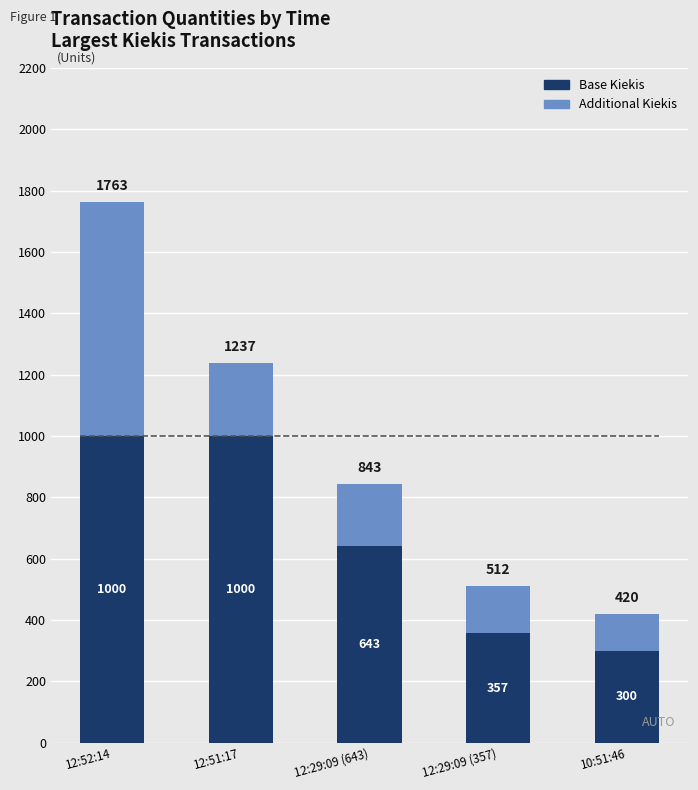

What is the minimum value for Base Kiekis?

300